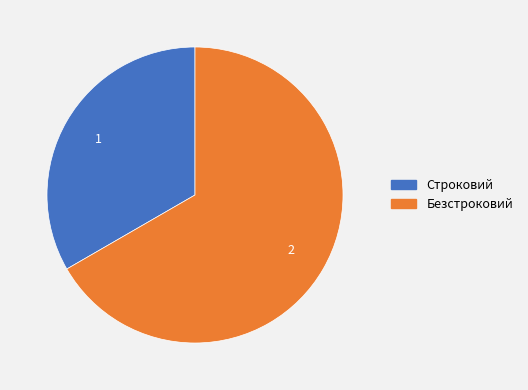

Rank the categories by value from lowest to highest.

Строковий, Безстроковий